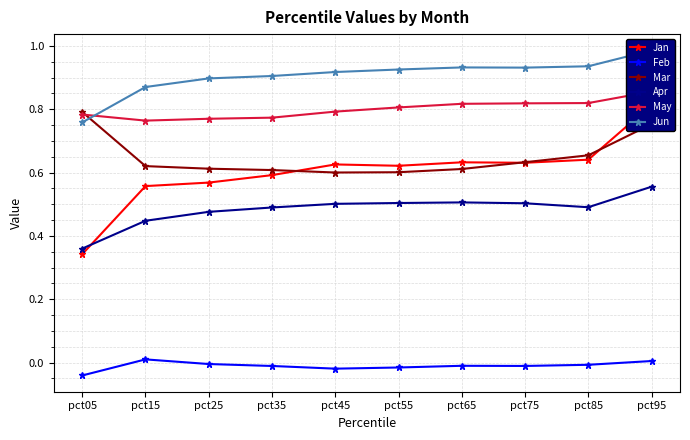

What is the value of the Jan point at the 3rd from the left?

0.6